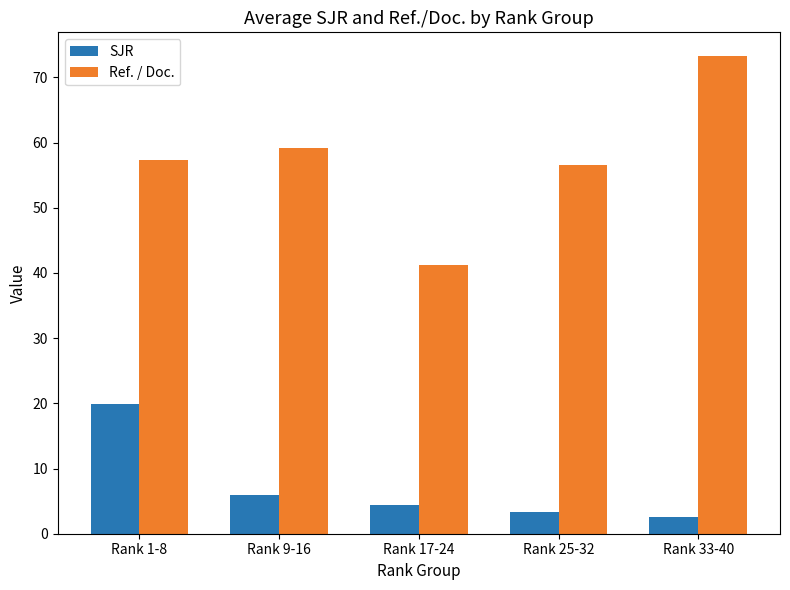

Where is SJR nearest to the value 11?

Rank 9-16